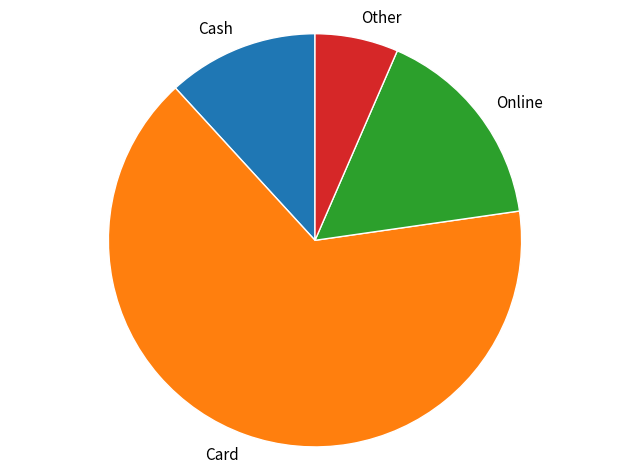

How many segments does this pie chart have?

4